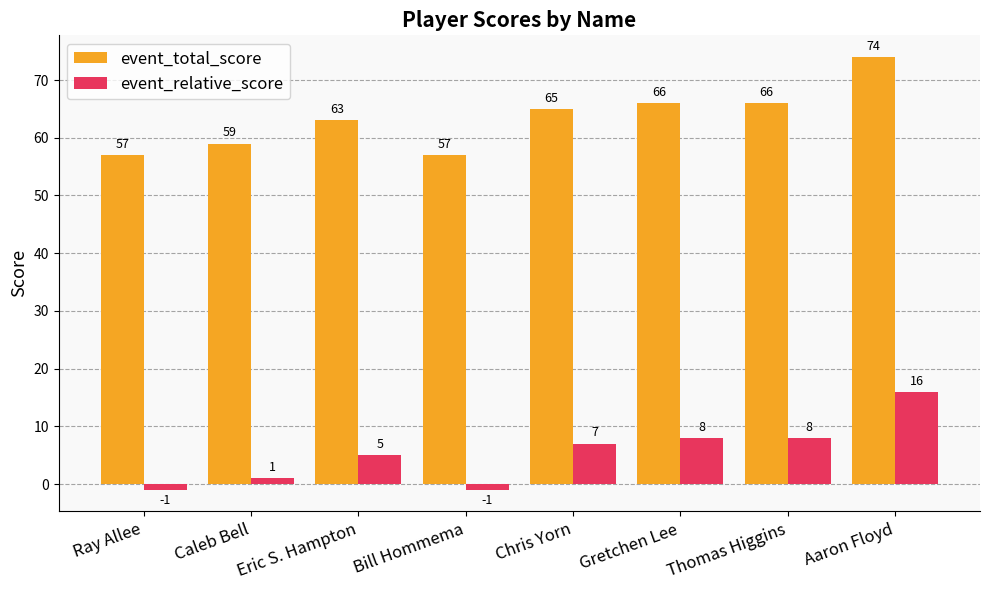

Rank the series by their maximum value, from highest to lowest.

event_total_score, event_relative_score